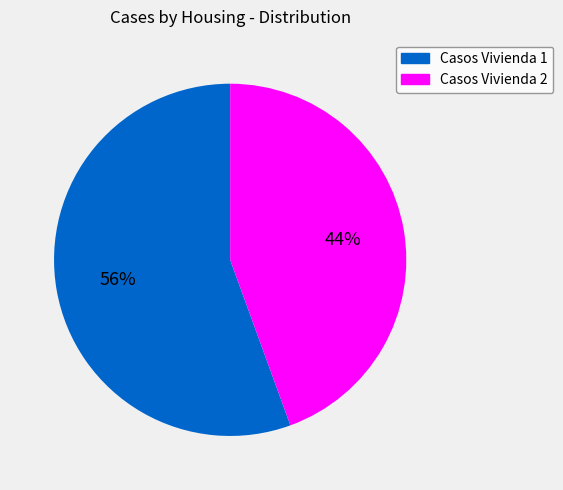

What is the ratio of the value at Casos Vivienda 2 to the value at Casos Vivienda 1?

0.8